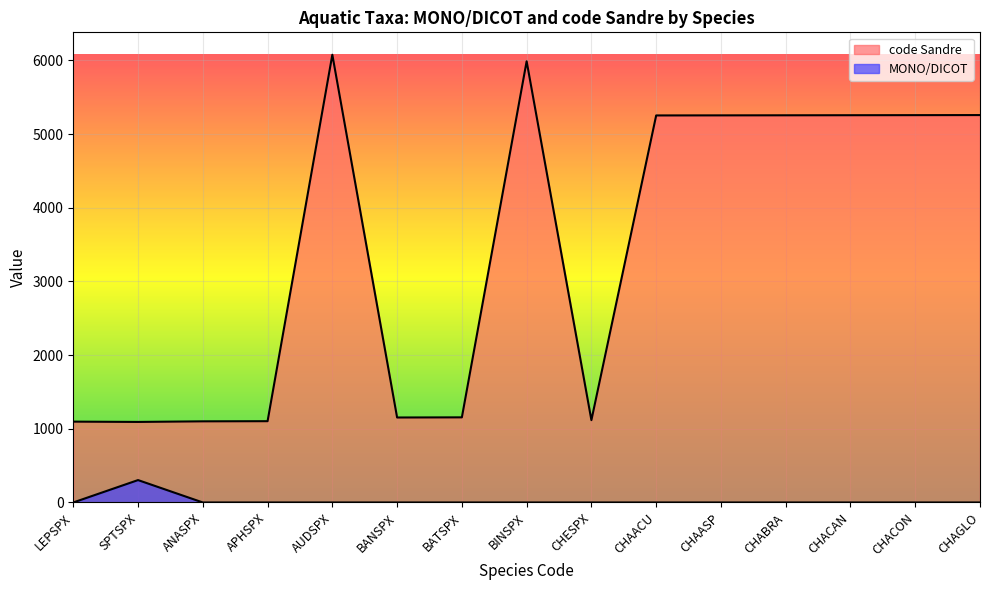

What is the approximate value of code Sandre at CHABRA?

5254.0